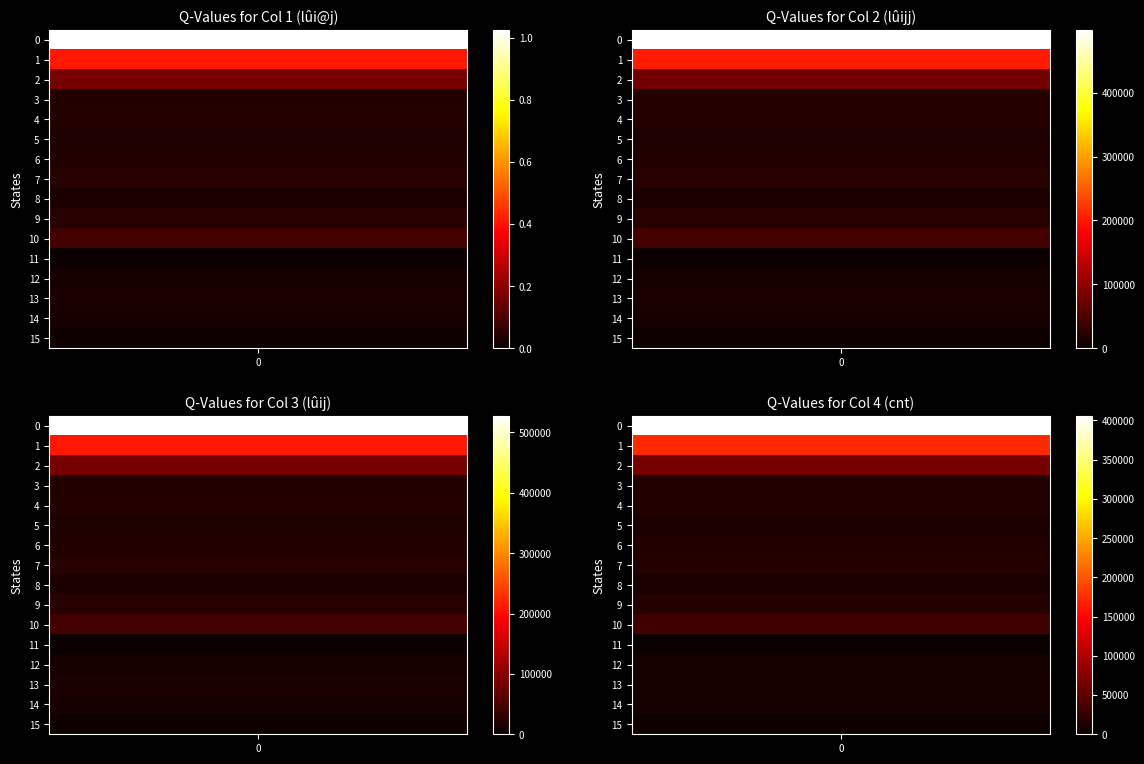

What is the total value across all series at 11?

7503